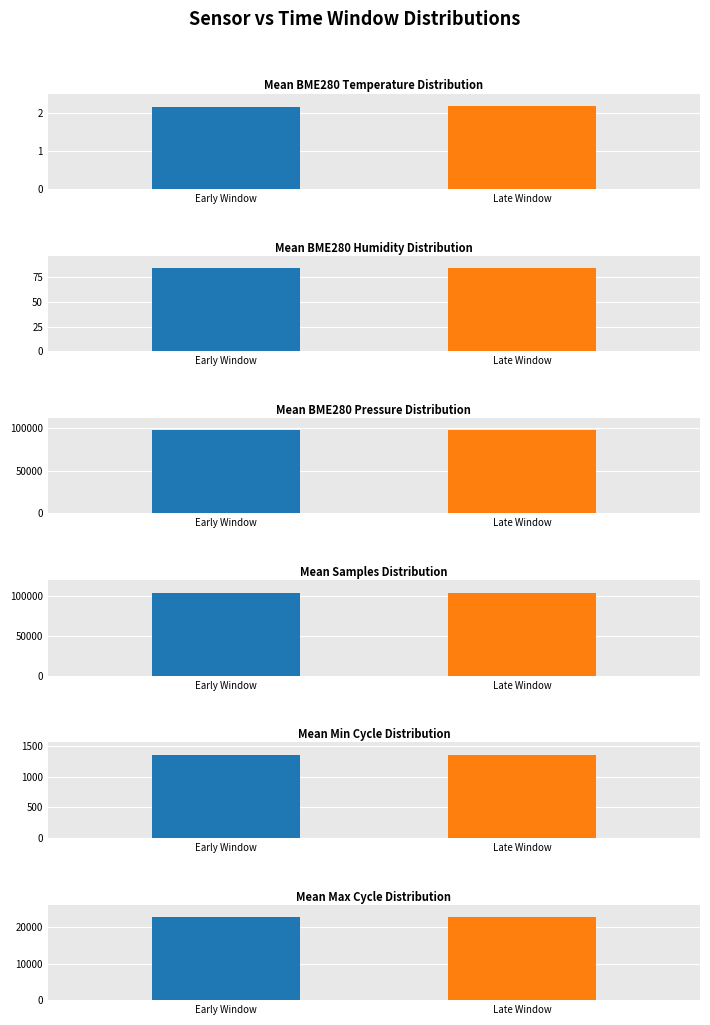

Are the bars grouped side by side (vs. stacked)?

Yes